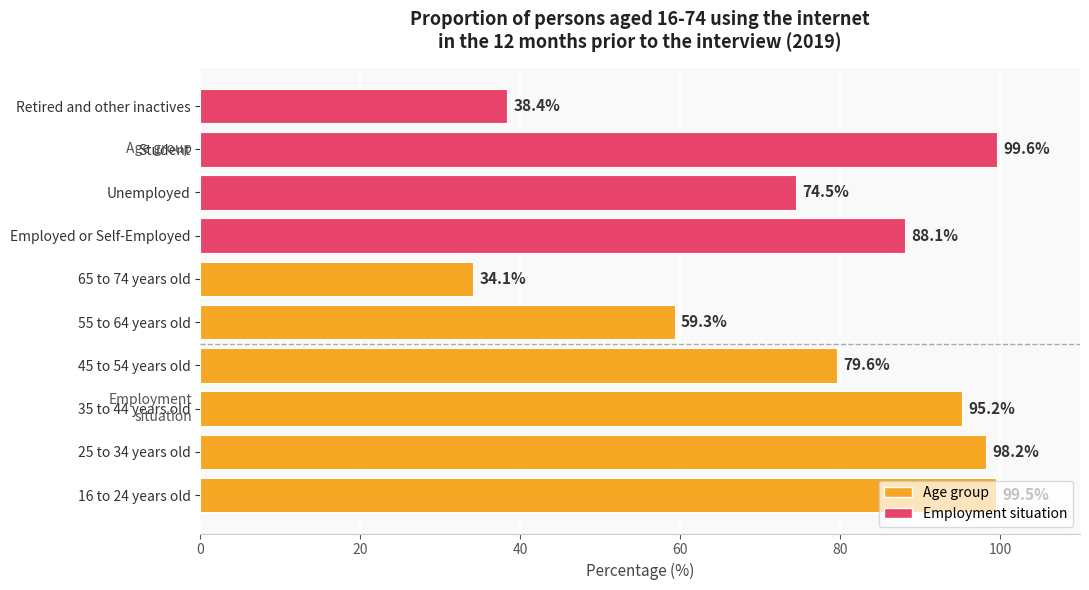

Approximately how many times larger is the value at 45 to 54 years old compared to Employed or Self-Employed?

0.9